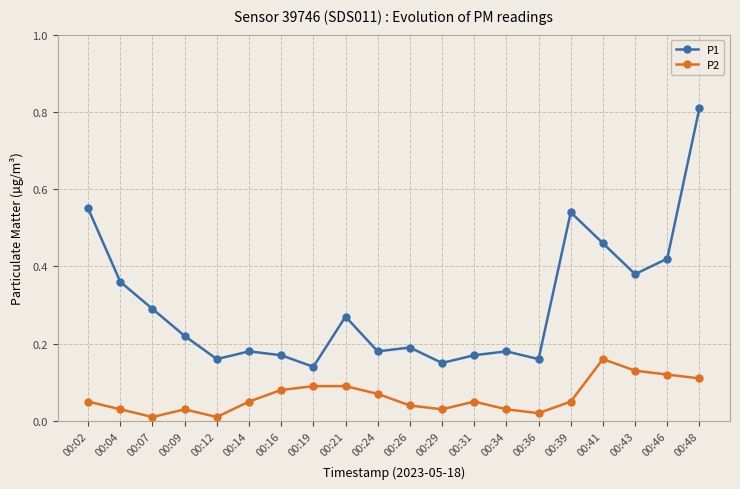

True or false: P2 and P1 cross at least once.

False